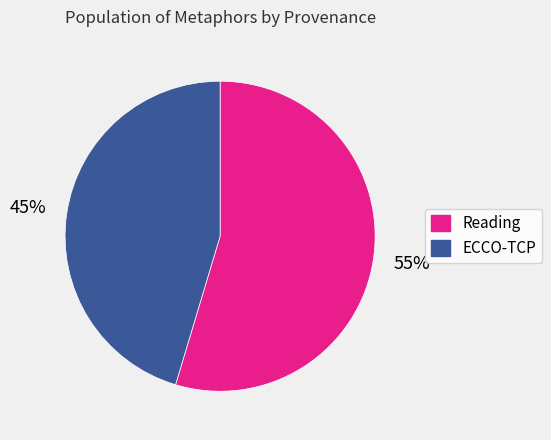

Do Reading and ECCO-TCP together represent more than half of the pie?

Yes